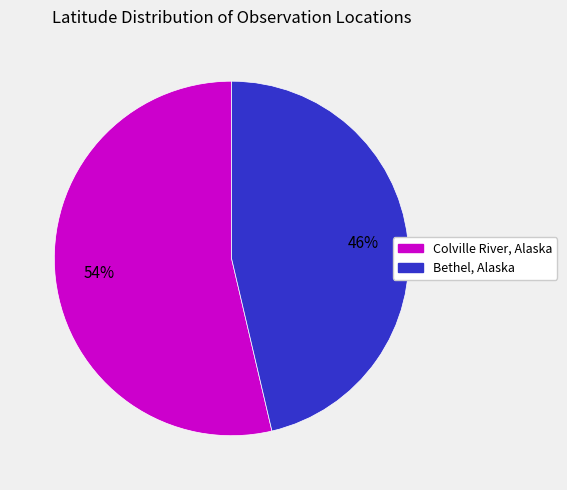

The Bethel, Alaska slice represents 46% of the pie. True or false?

True